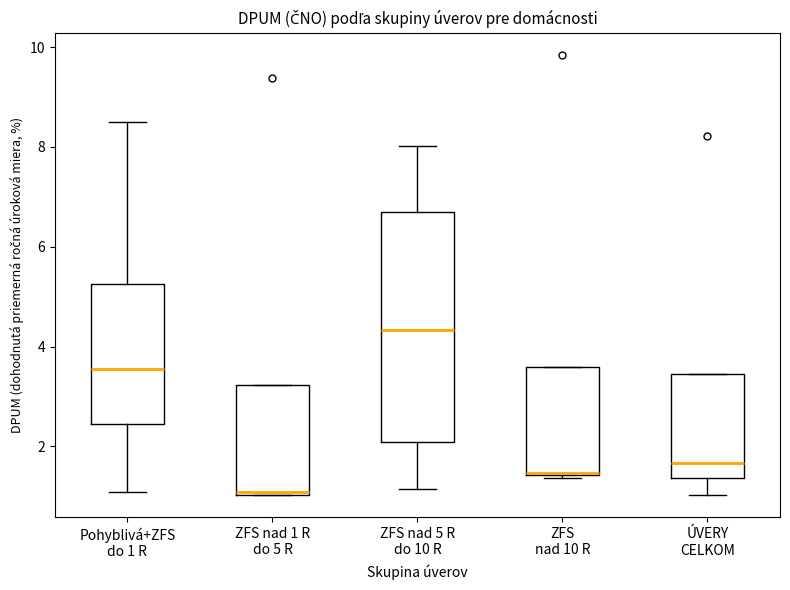

Reading left to right, transcribe this box plot: for each box, give where its median line is, the range the box spans, and where its two whiskers end, as read against the y-axis. The values are not printed on the chart, so give them approximately, as read against the axis.

Pohyblivá+ZFS do 1 R: median 3.6, box 2.4 to 5.2, whiskers 1.0 to 8.6
ZFS nad 1 R do 5 R: median 1.0 (just above the box's lower edge), box 1.0 to 3.2, whiskers 1.0 to 3.2
ZFS nad 5 R do 10 R: median 4.4, box 2.0 to 6.6, whiskers 1.2 to 8.0
ZFS nad 10 R: median 1.4, box 1.4 to 3.6, whiskers 1.4 to 3.6
ÚVERY CELKOM: median 1.6, box 1.4 to 3.4, whiskers 1.0 to 3.4